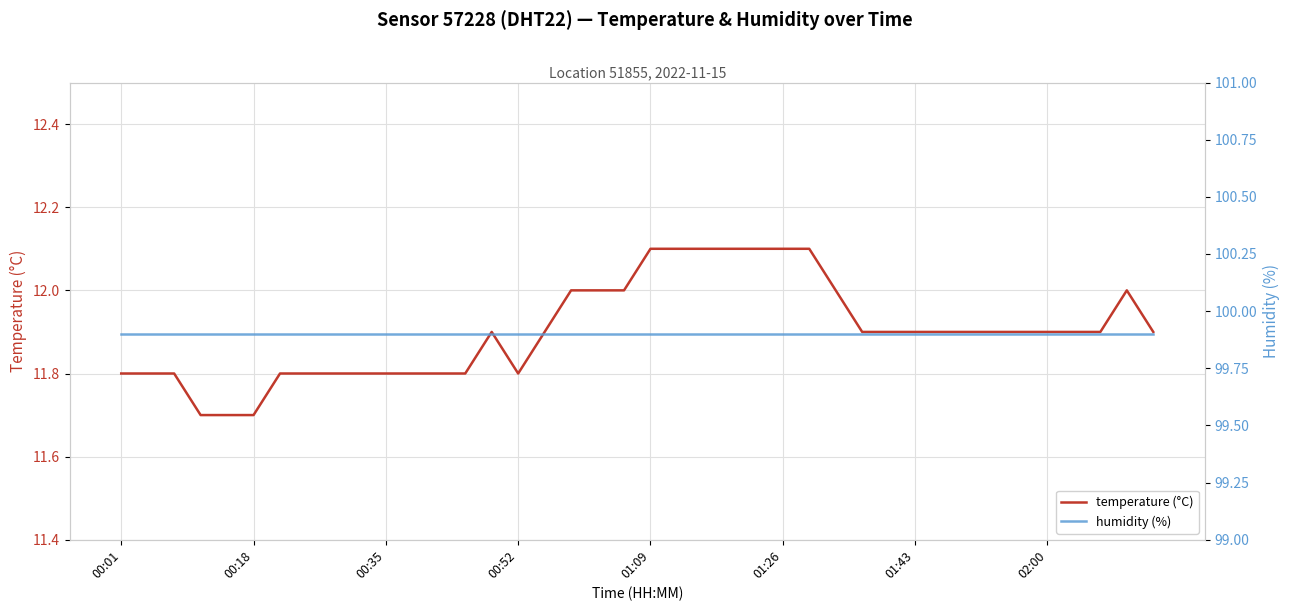

What is the lowest value of the temperature (°C) series?

11.7